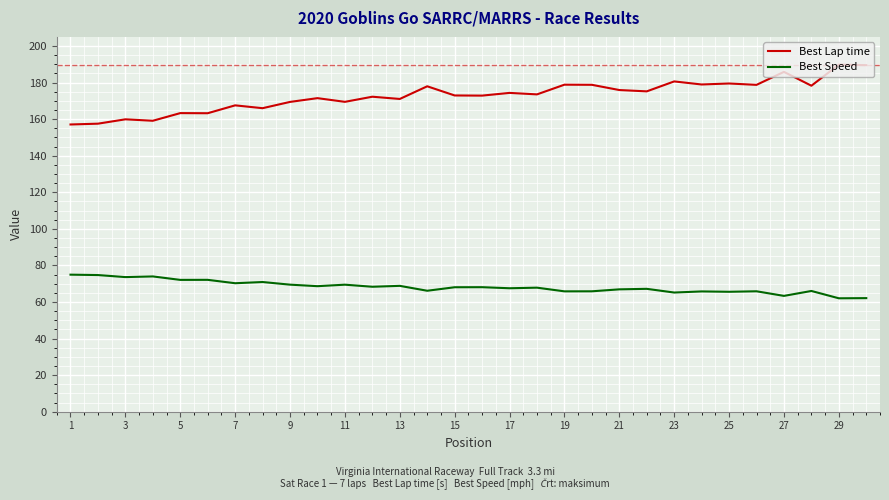

Which series has the largest range (max minus min)?

Best Lap time